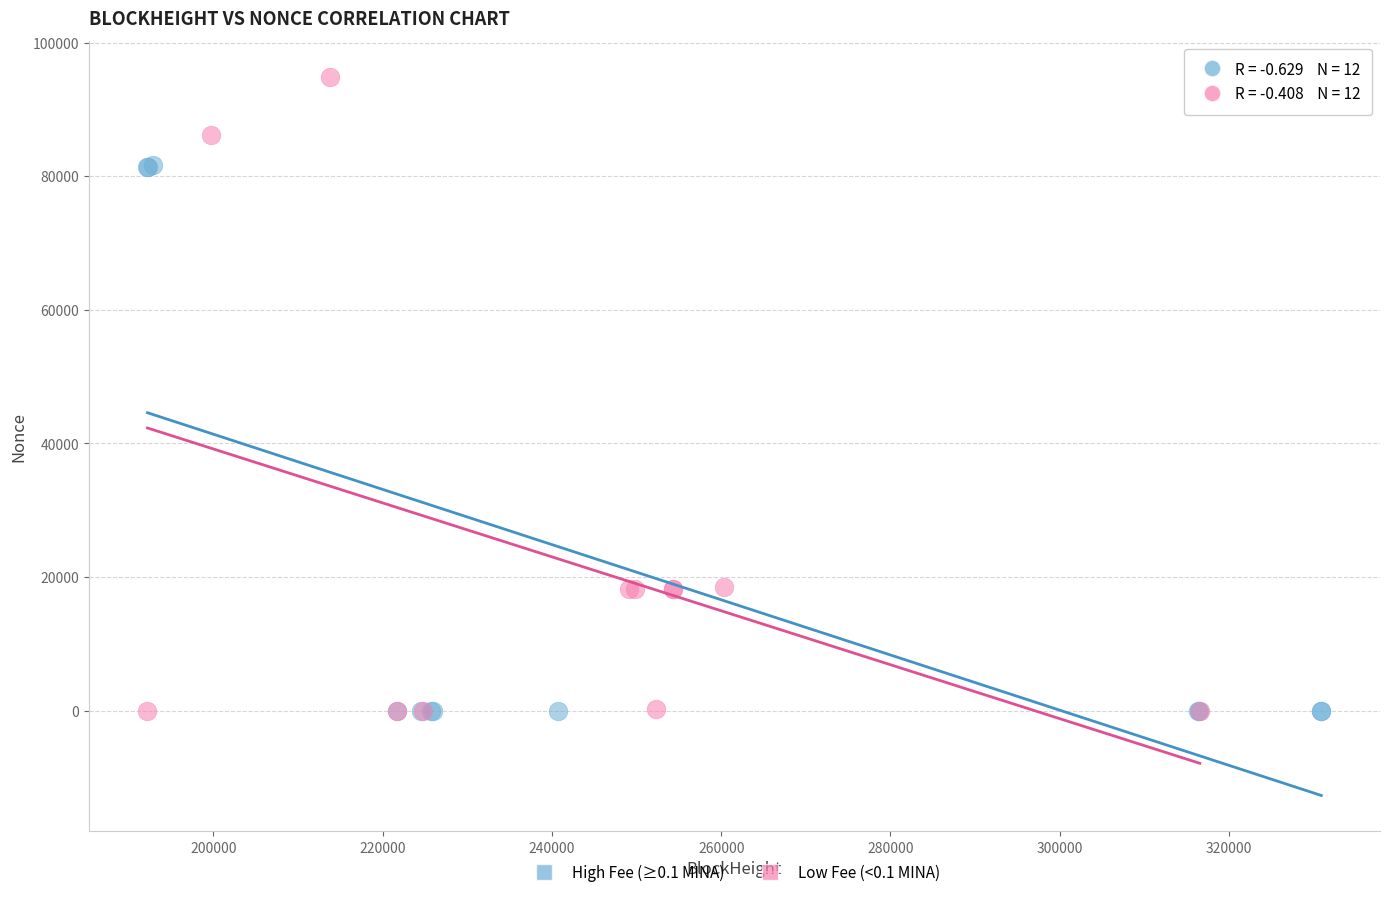

What are all the series names shown in the legend?

High Fee (≥0.1 MINA), Low Fee (<0.1 MINA)